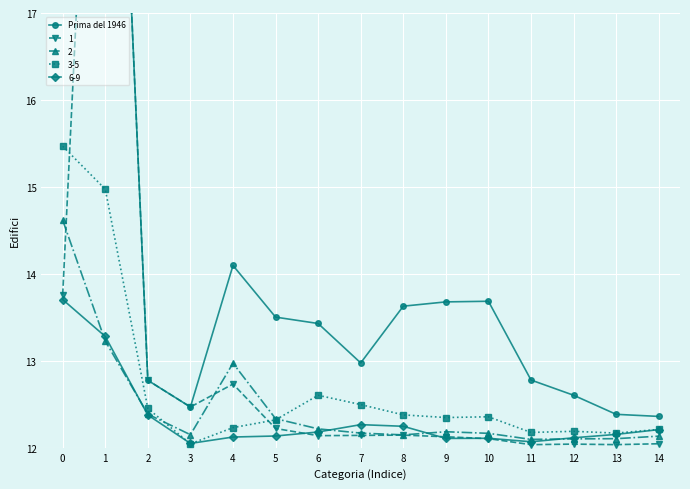

How many values exceed 13?

8